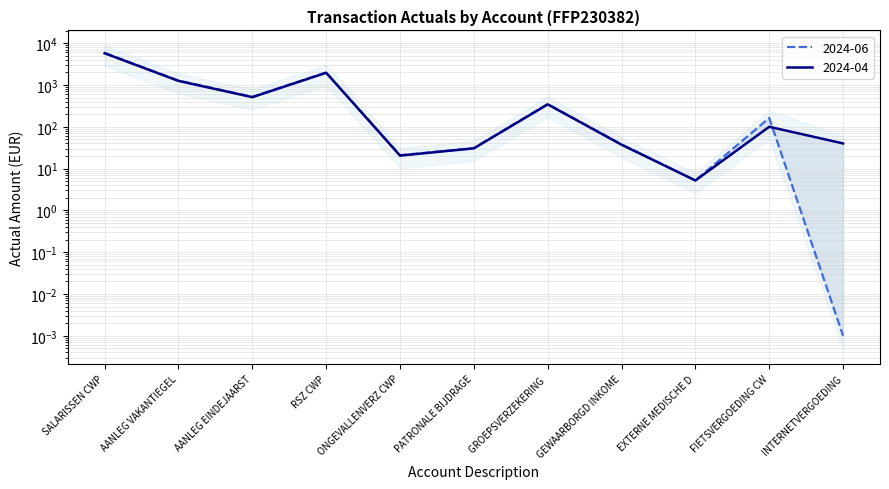

In 2024-06, how many points are higher than both neighbors (excluding endpoints)?

3